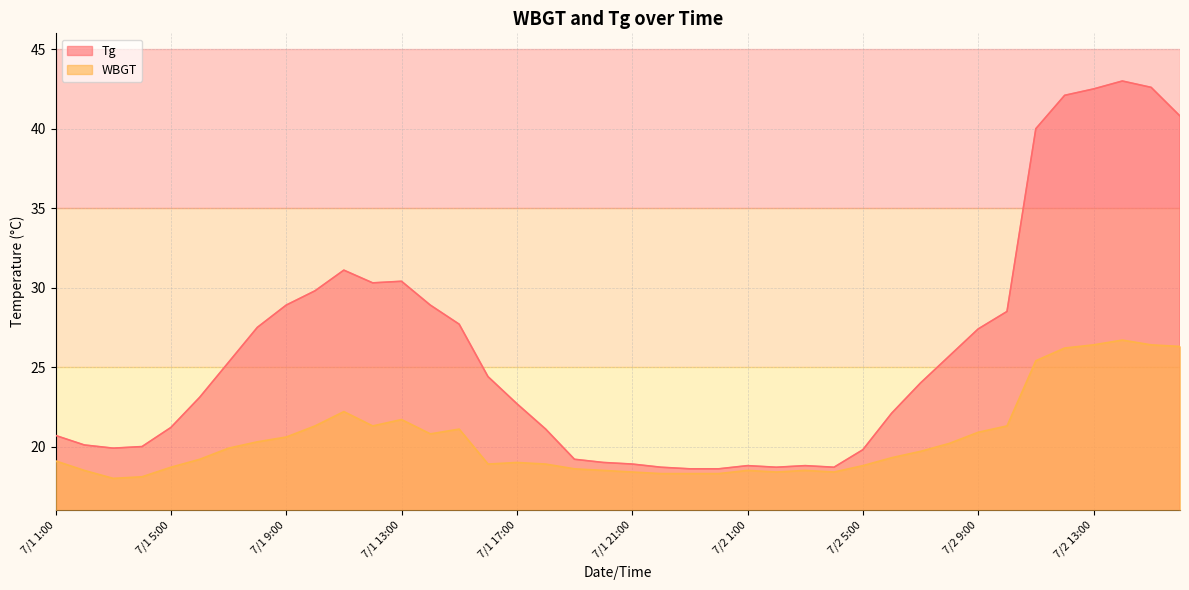

What is the average value of the WBGT series?

20.5